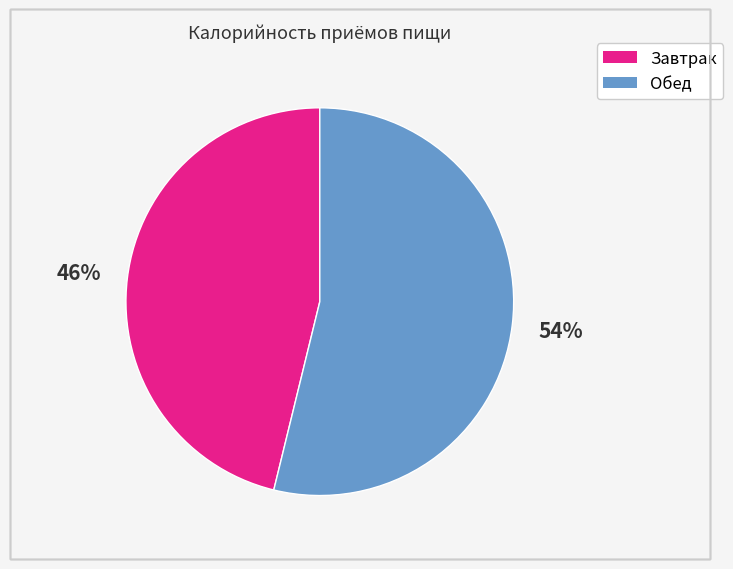

Do Завтрак and Обед together represent more than half of the pie?

Yes